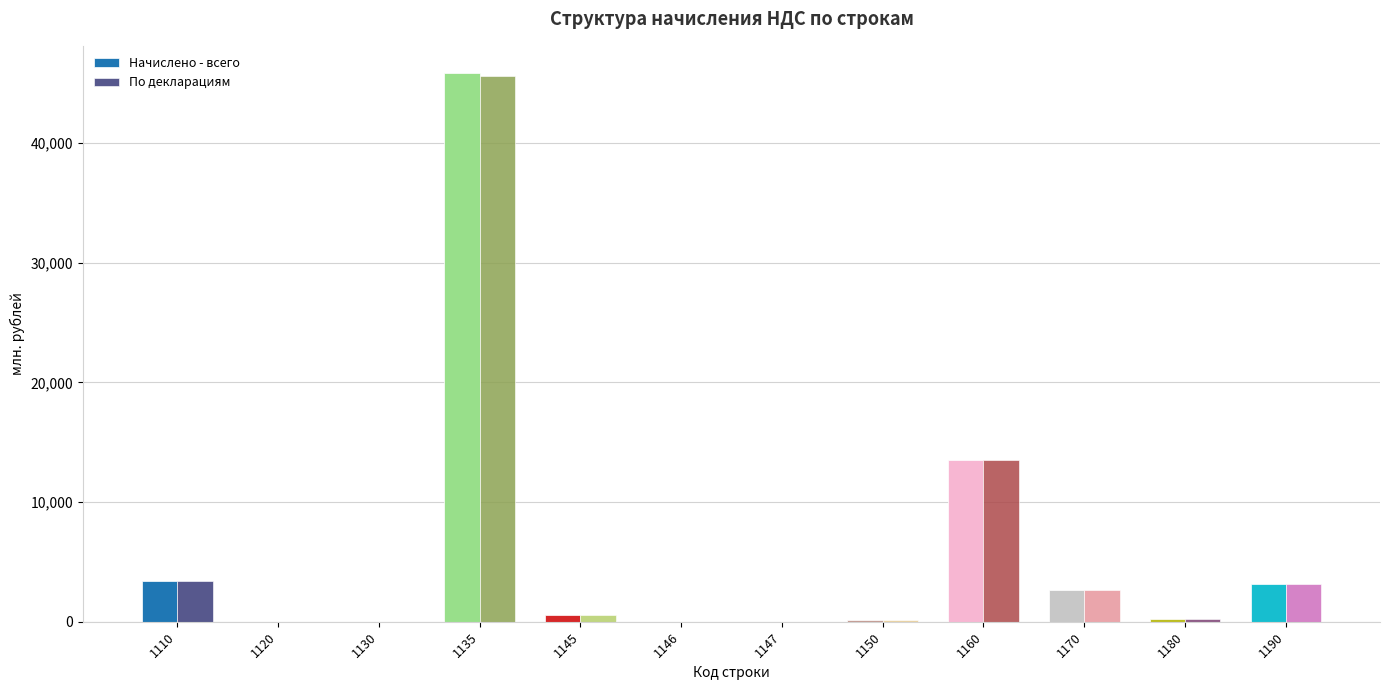

Which category has the highest value in the По декларациям series?

1135